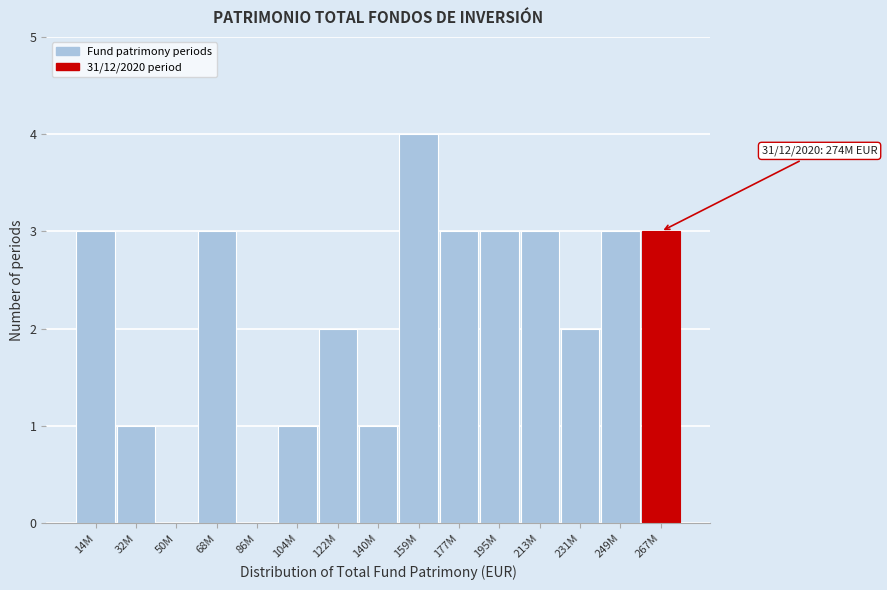

Reading left to right, list all the values displayed in this chart.

14M=3	32M=1	50M=0	68M=3	86M=0	104M=1	122M=2	140M=1	159M=4	177M=3	195M=3	213M=3	231M=2	249M=3	267M=3